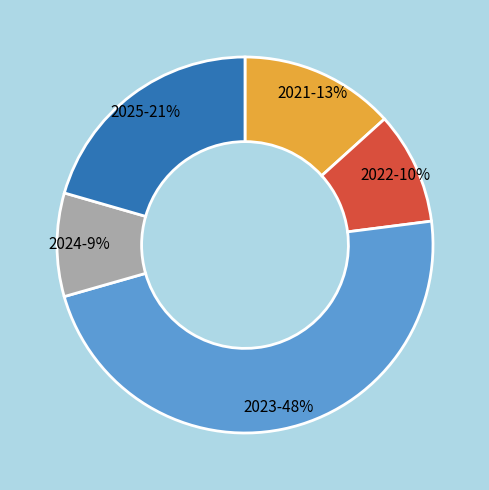

Does any single category account for the majority?

No